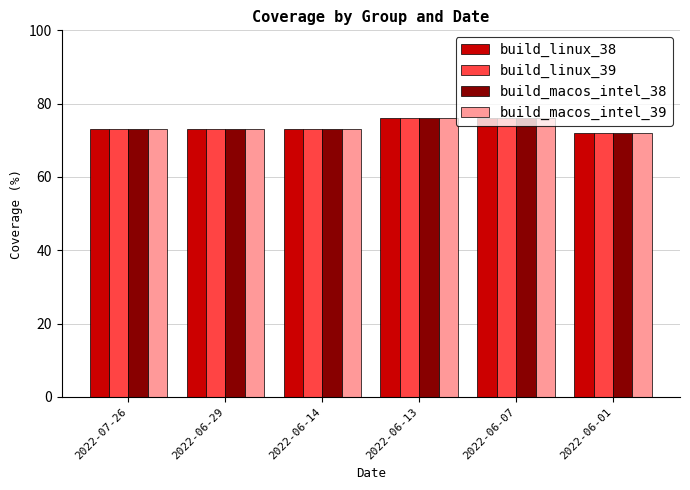

What is the total value across all series at 2022-06-29?

292